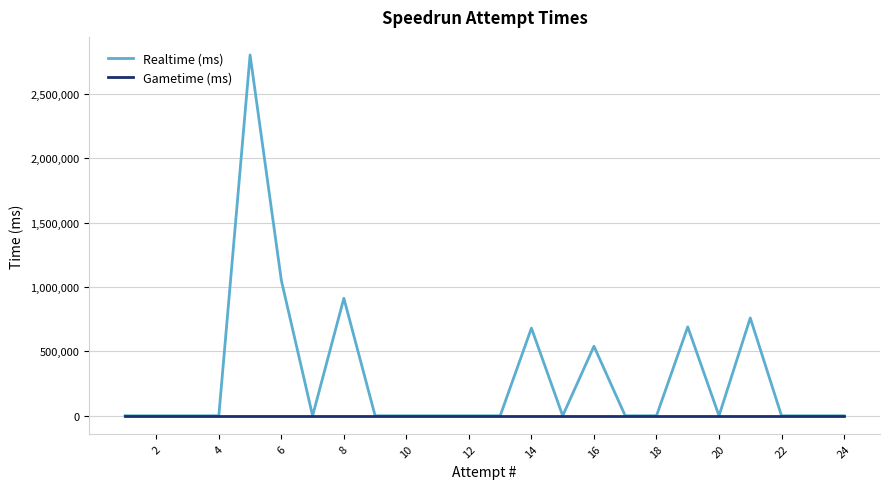

What are all the series names shown in the legend?

Realtime (ms), Gametime (ms)